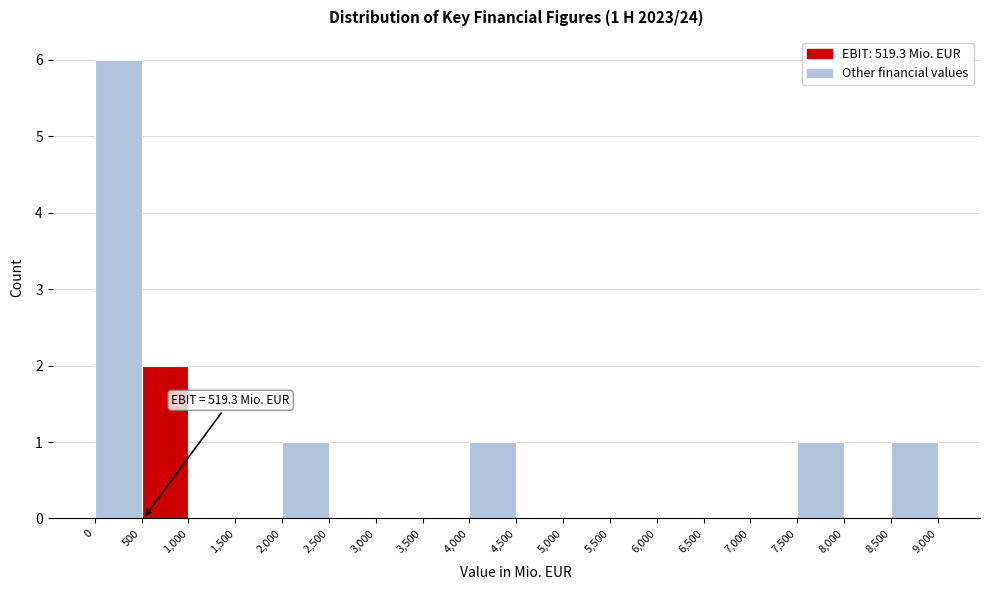

Which range on the x-axis has the tallest bar?

0 to 500